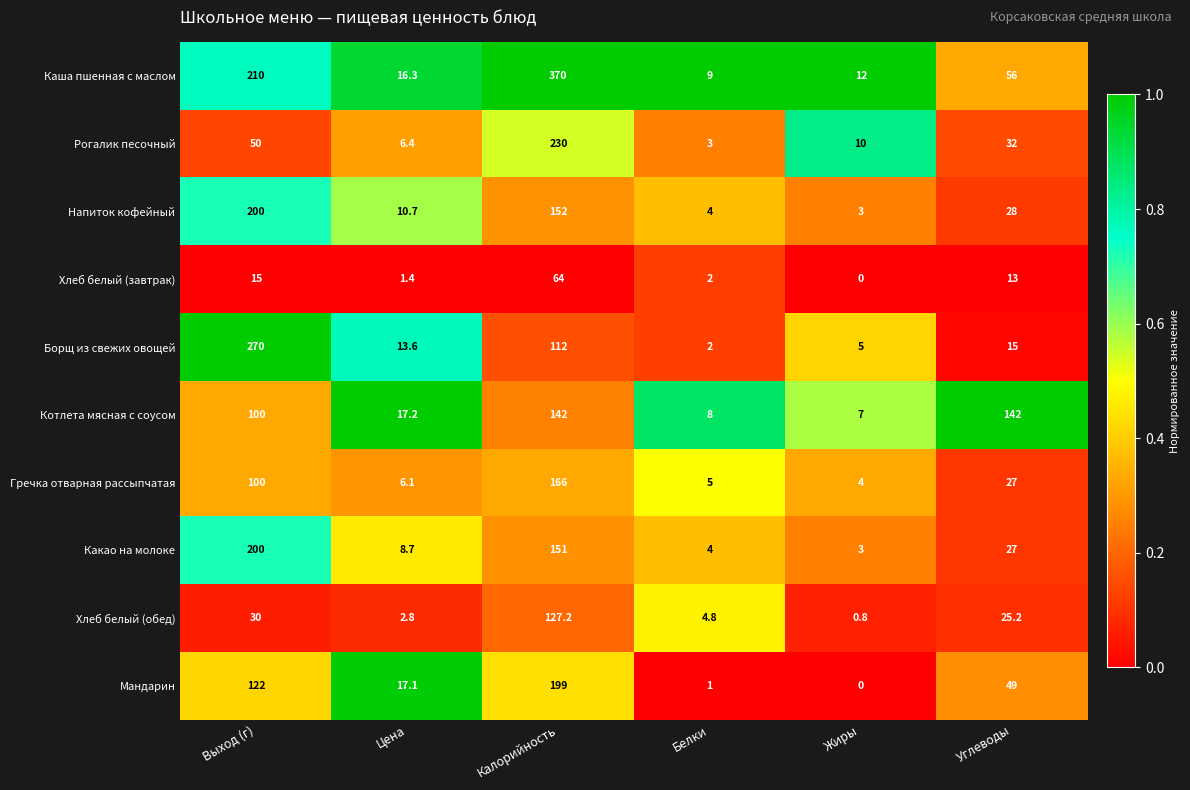

Rank the series at Калорийность from lowest to highest value.

Хлеб белый (завтрак), Борщ из свежих овощей, Хлеб белый (обед), Котлета мясная с соусом, Какао на молоке, Напиток кофейный, Гречка отварная рассыпчатая, Мандарин, Рогалик песочный, Каша пшенная с маслом